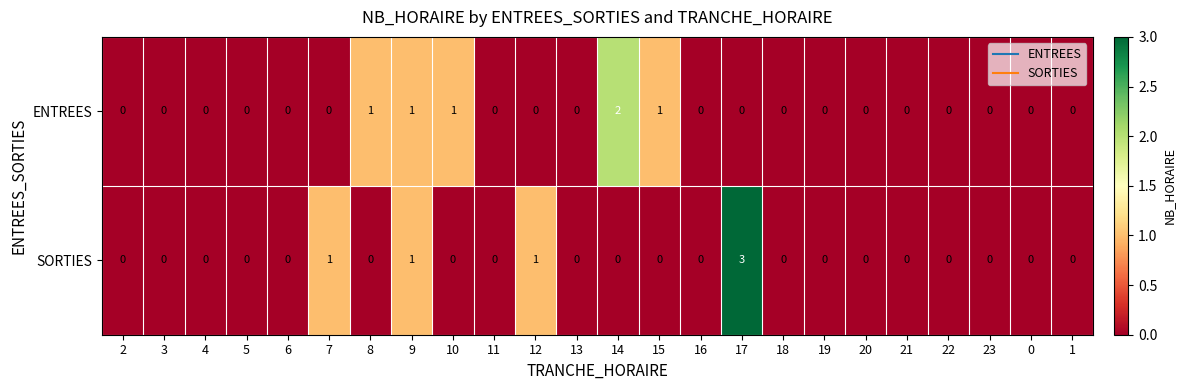

List the series in order of their peak value, highest first.

SORTIES, ENTREES